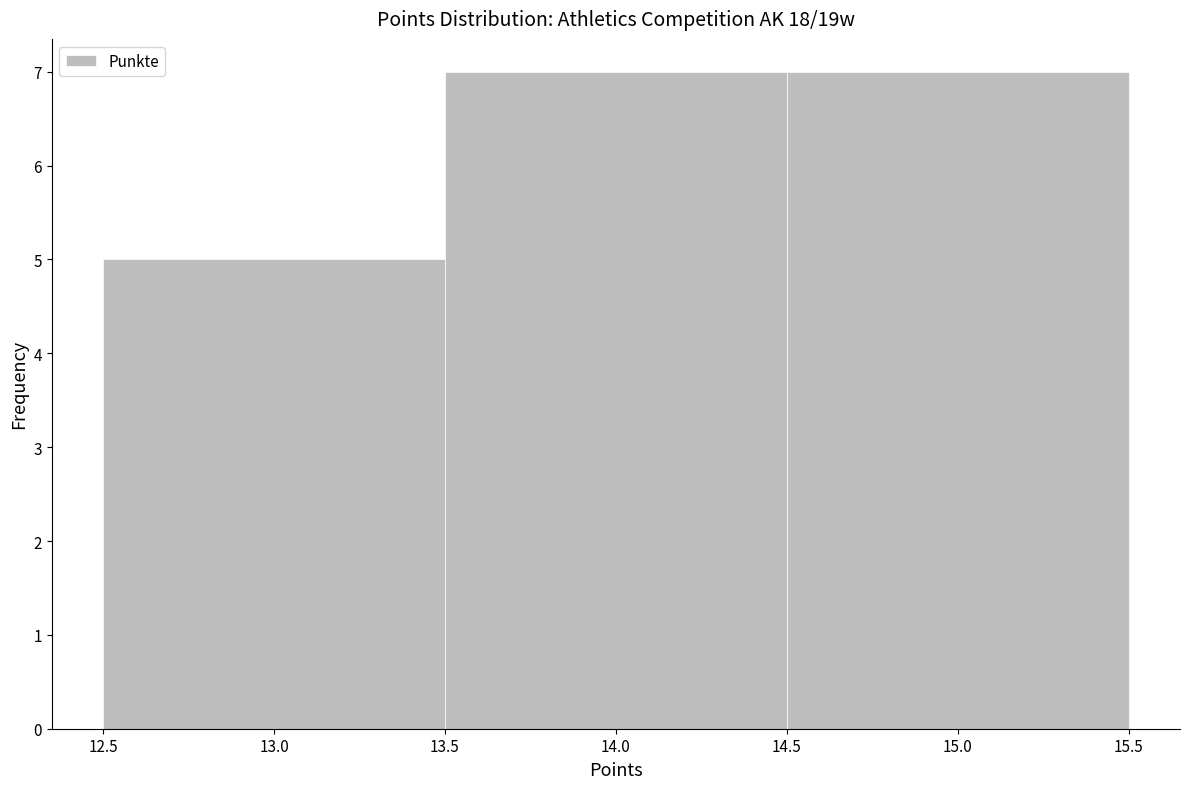

How tall is the bar that spans 13.5 to 14.5 on the x-axis? The values are not printed on the chart, so give them approximately, as read against the axis.

7